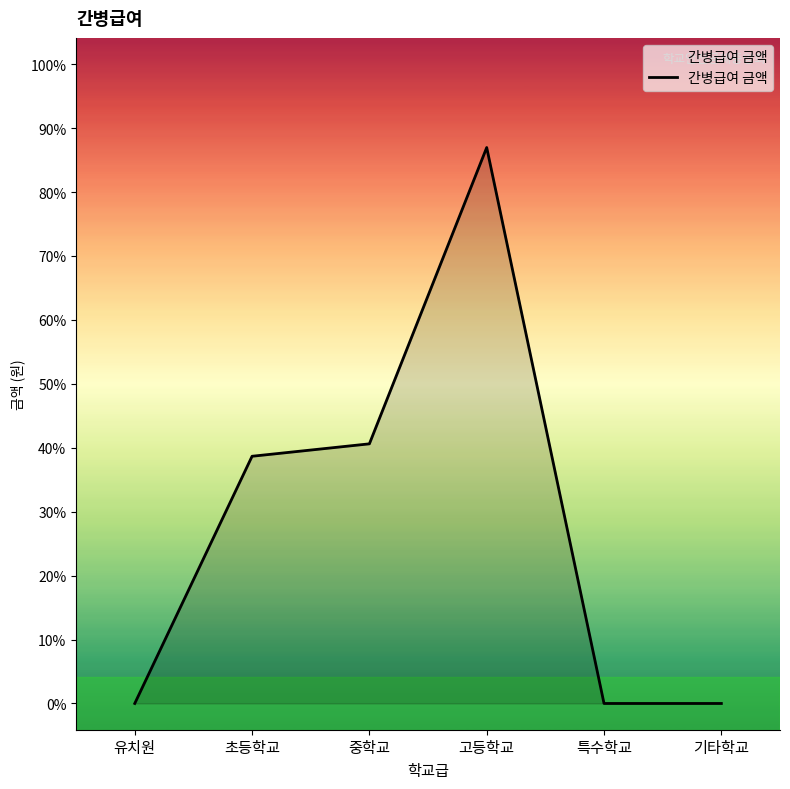

Is this an area chart (filled region under the line)?

Yes